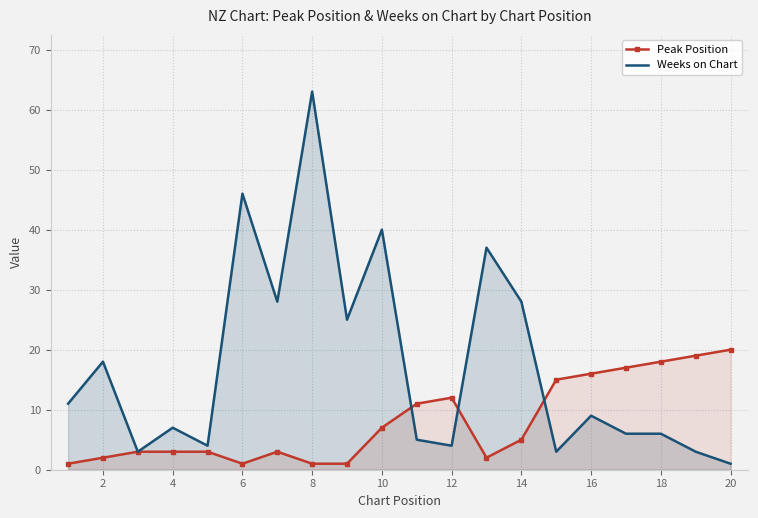

At how many categories does at least one series exceed 27?

6